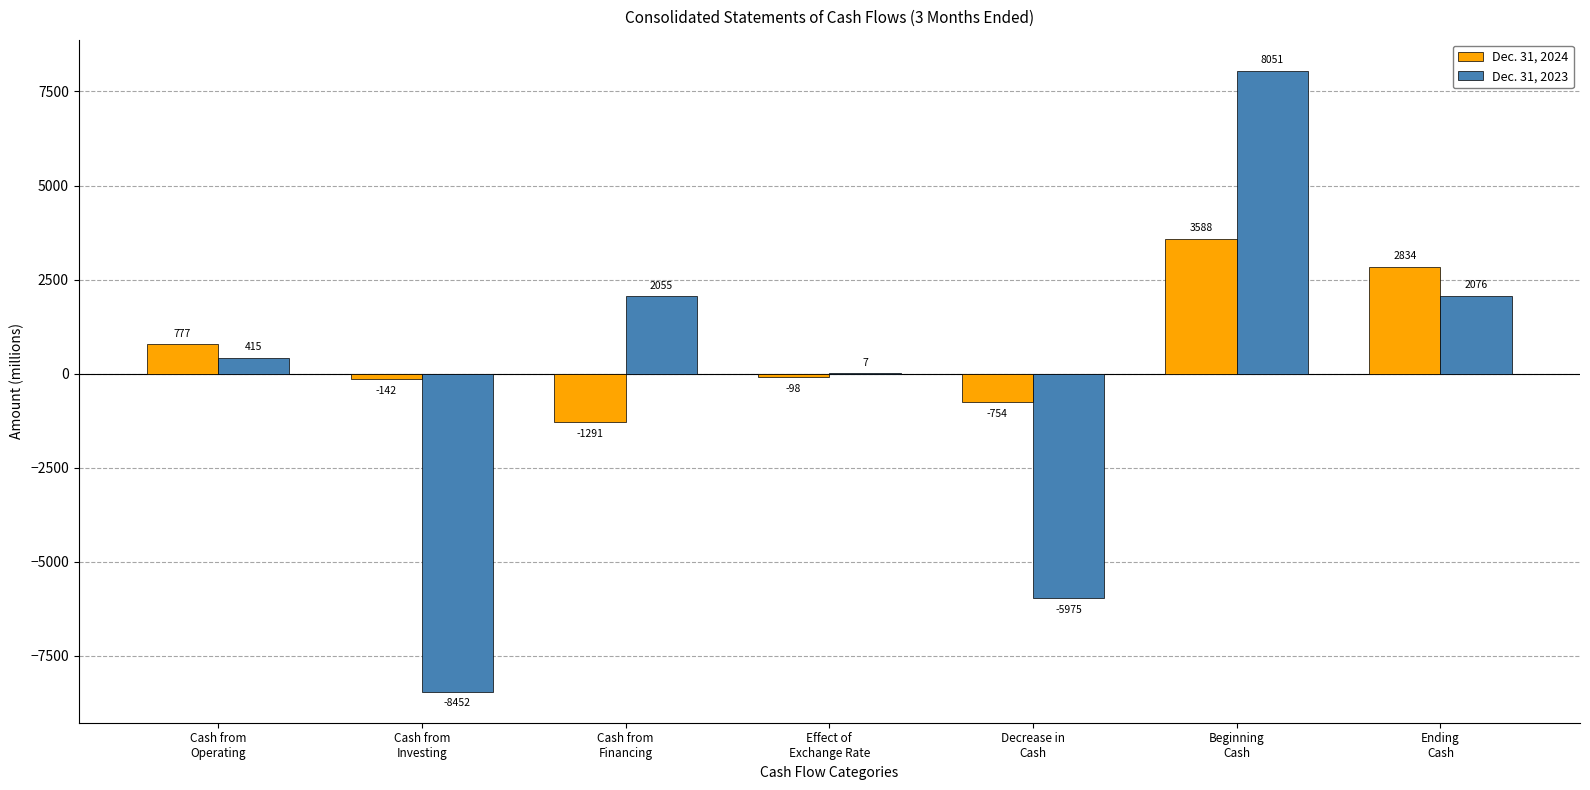

What is the sum of all Dec. 31, 2023 values?

-1823